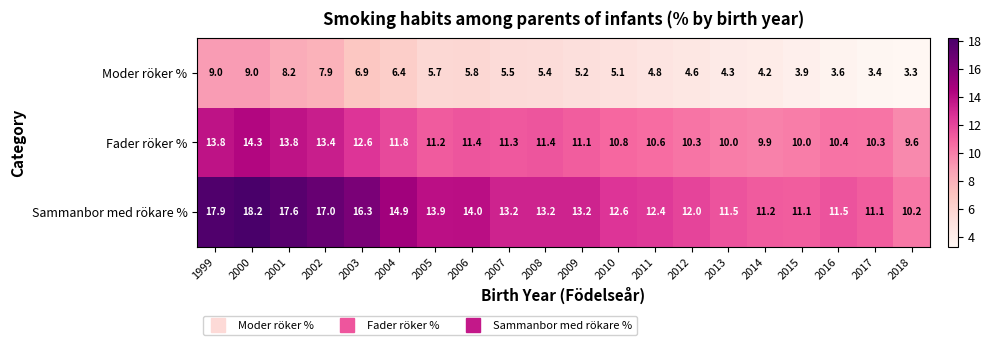

Where does the Fader röker % series first go above 11?

1999